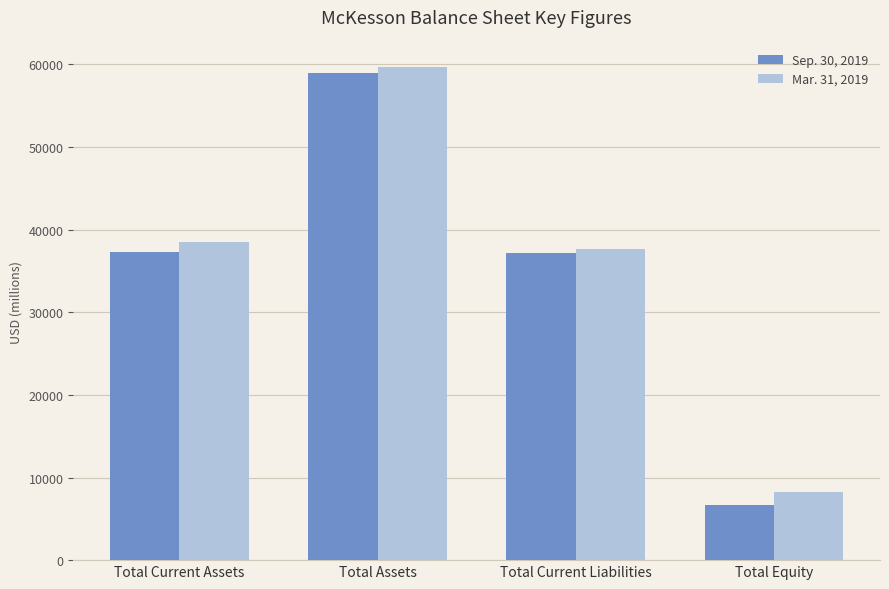

What are all the series names shown in the legend?

Sep. 30, 2019, Mar. 31, 2019